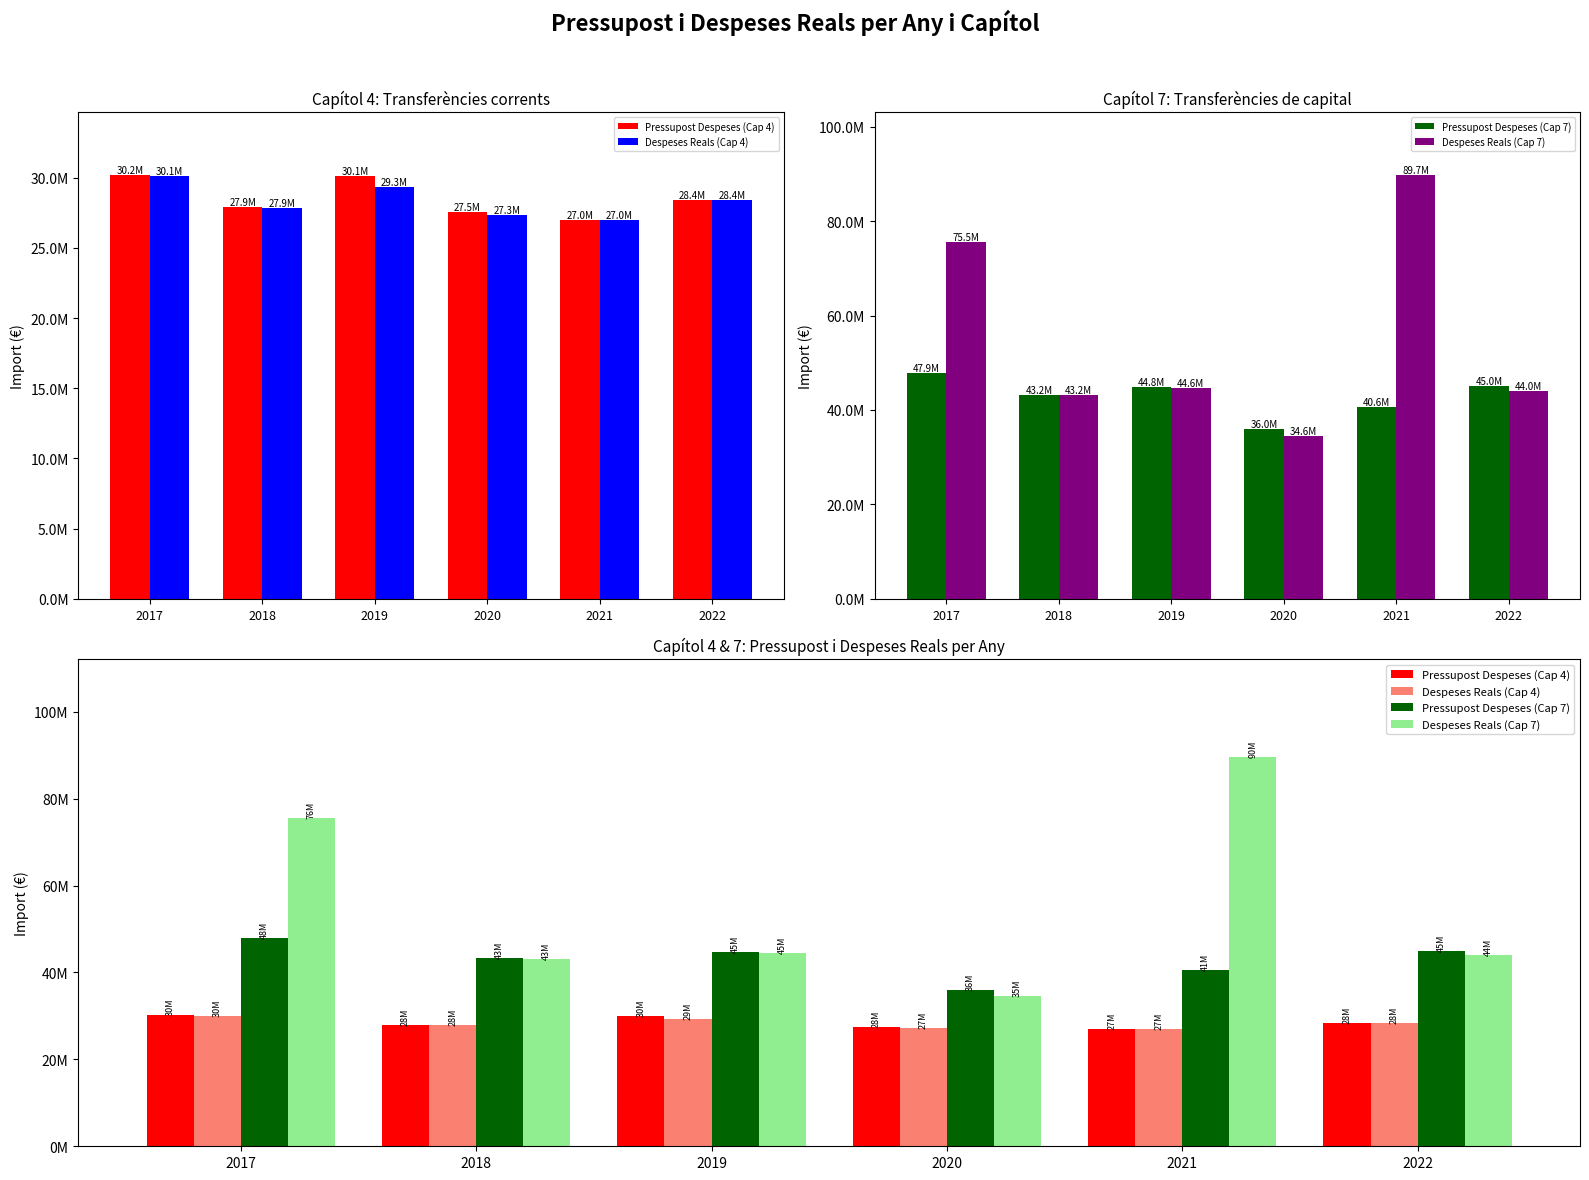

Reading left to right, extract all data points from this chart.

Pressupost Despeses (Cap 4): 30154482.0	27920313.0	30080701.0	27525000.0	27000000.0	28388031.0
Despeses Reals (Cap 4): 30082379.9	27853117.7	29328137.5	27333574.6	27000000.0	28388021.0
Pressupost Despeses (Cap 7): 47906067.0	43246110.0	44822646.0	35963007.0	40556426.0	45000000.0
Despeses Reals (Cap 7): 75542029.0	43216998.0	44571334.6	34577235.9	89668629.6	44000000.0